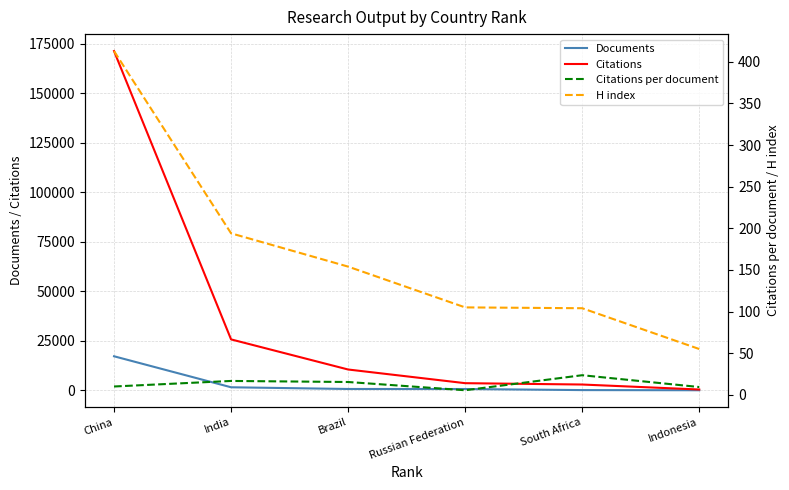

True or false: Citations per document has a value of 6.6 at China.

False